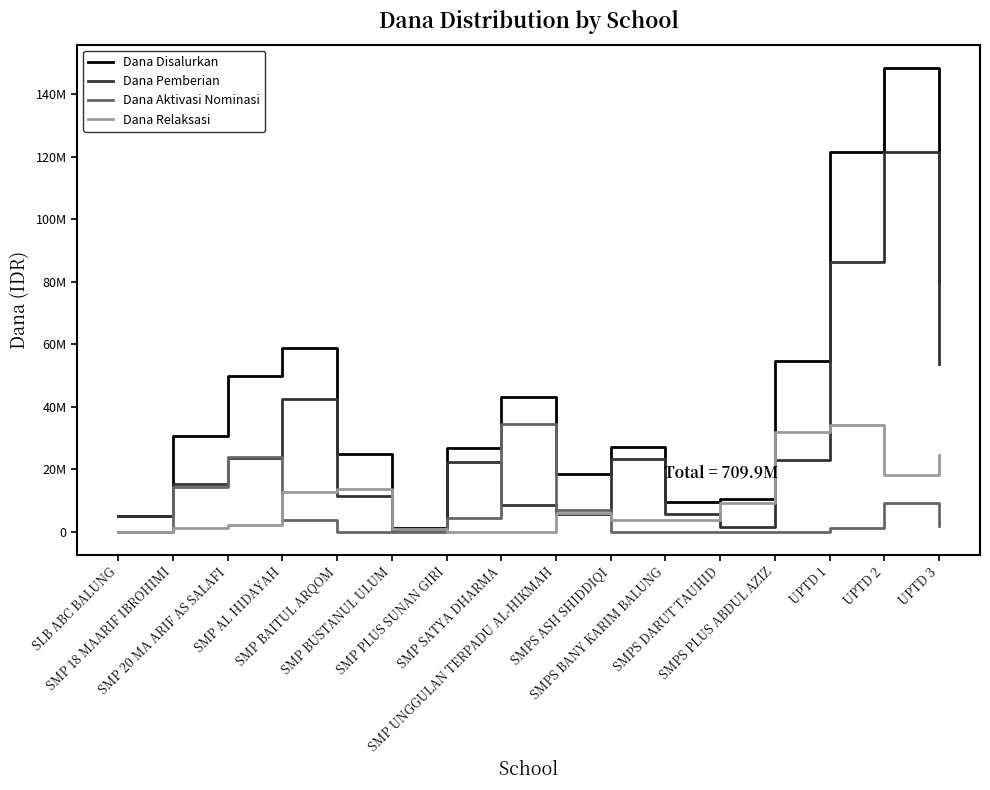

The value of Dana Disalurkan at UPTD 2 is 85237194. True or false?

False